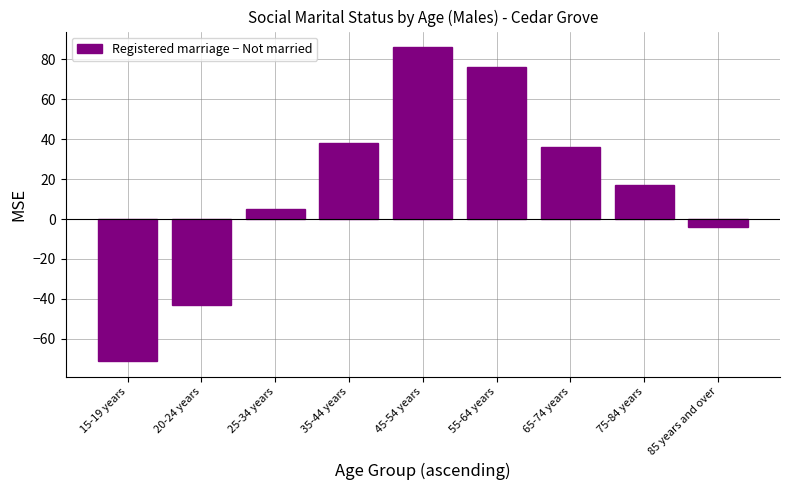

Reading left to right, extract all data points from this chart.

15-19 years=-71	20-24 years=-43	25-34 years=5	35-44 years=38	45-54 years=86	55-64 years=76	65-74 years=36	75-84 years=17	85 years and over=-4